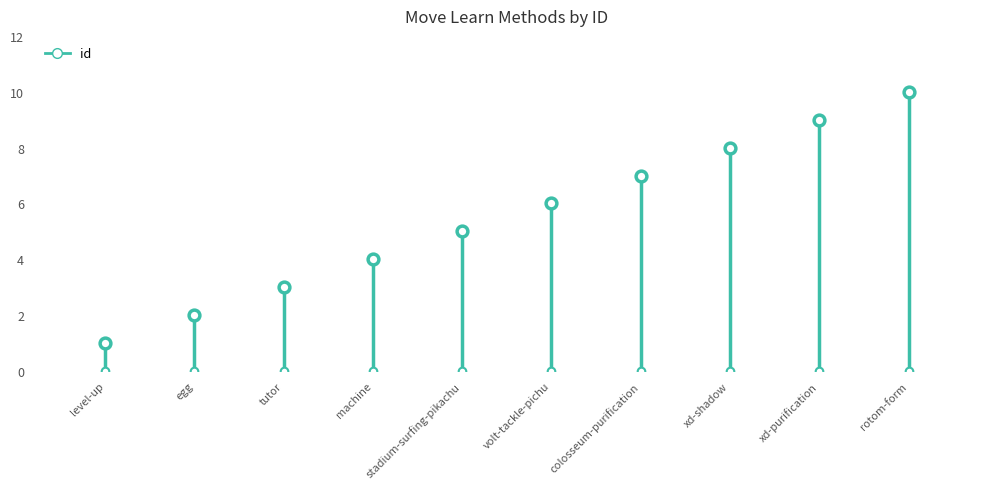

What is the change in value from egg to tutor?

+1